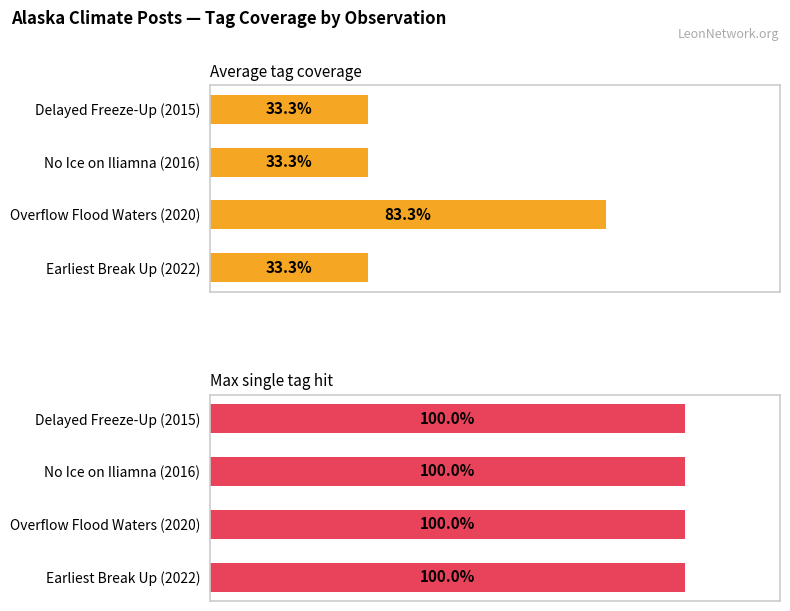

What is the average value of the Average tag coverage series?

45.8